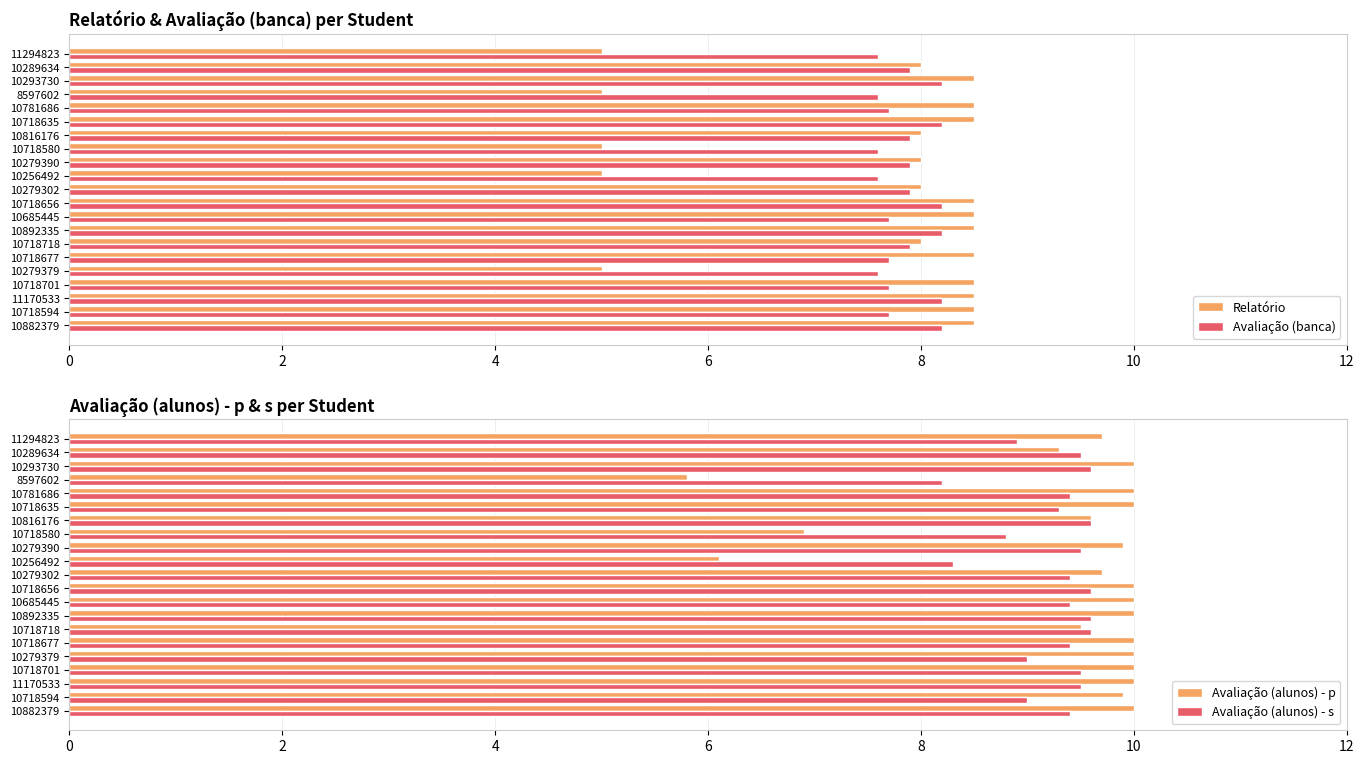

What is the value of the Avaliação (alunos) - p bar at the 4th from the left?

10.0